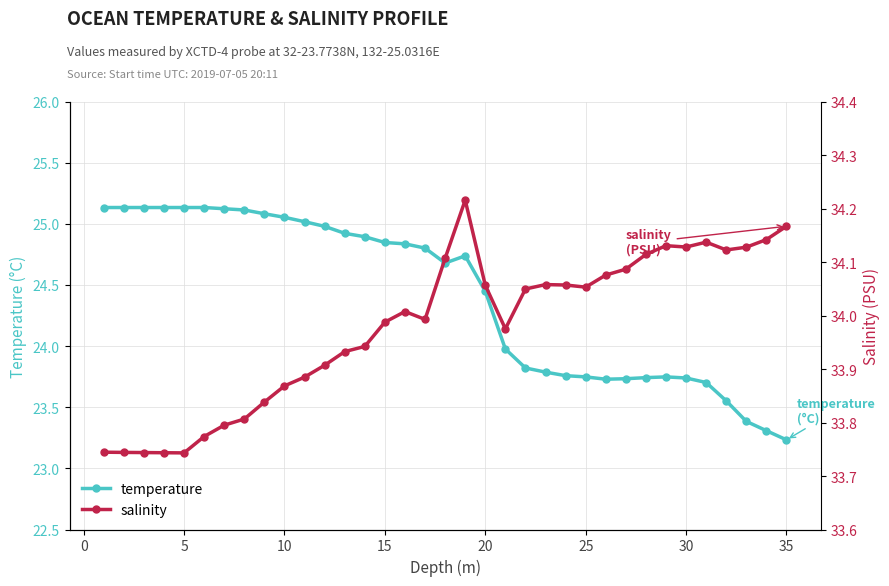

What is the difference between the maximum and second lowest values in the salinity series?

0.5